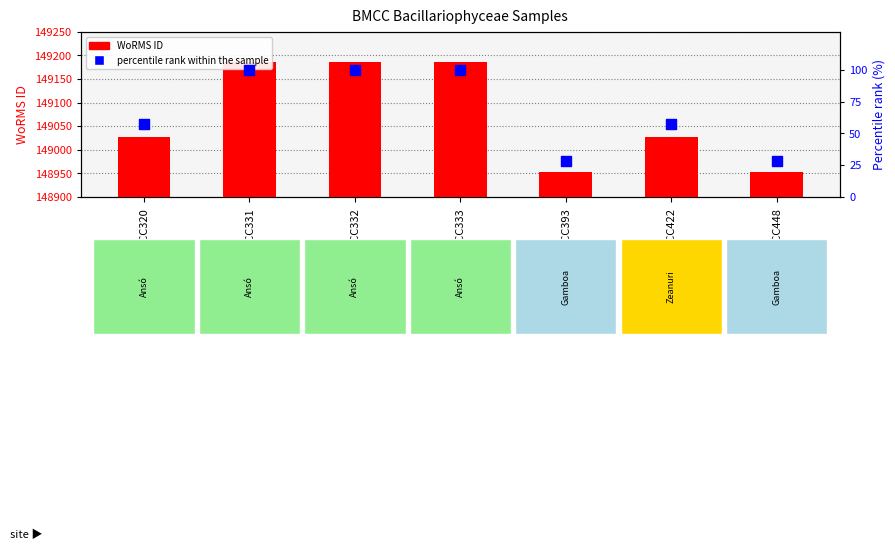

Is the value of WoRMS ID at BMCC393 greater than the value of percentile rank within the sample at BMCC332?

Yes